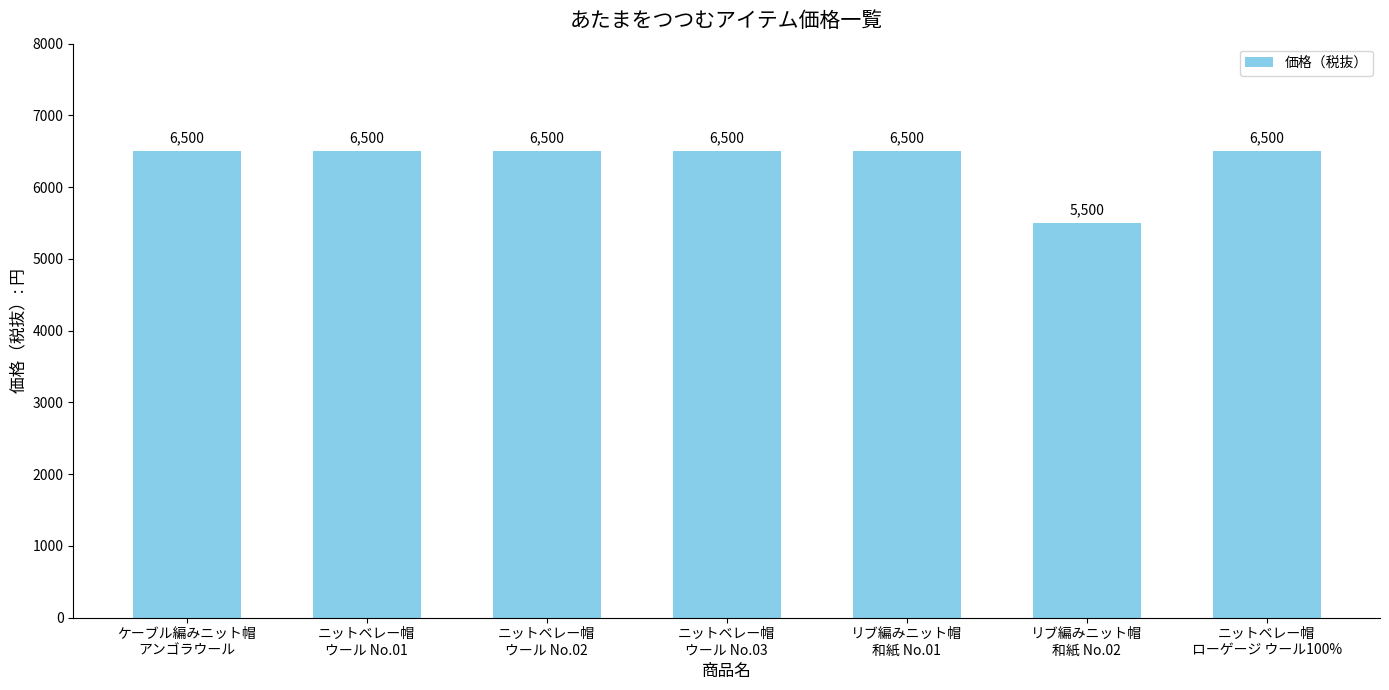

What is the maximum value shown in the chart?

6500